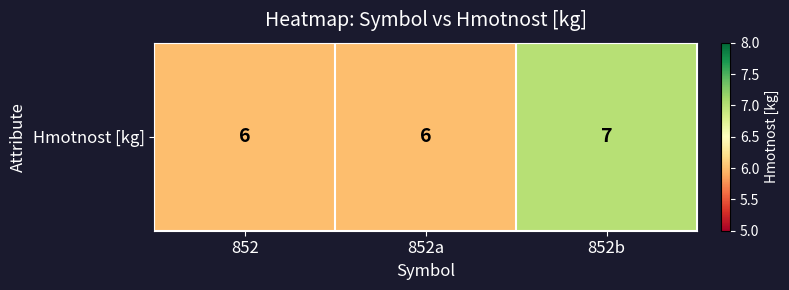

Reading left to right, list all the values displayed in this chart.

852=6	852a=6	852b=7